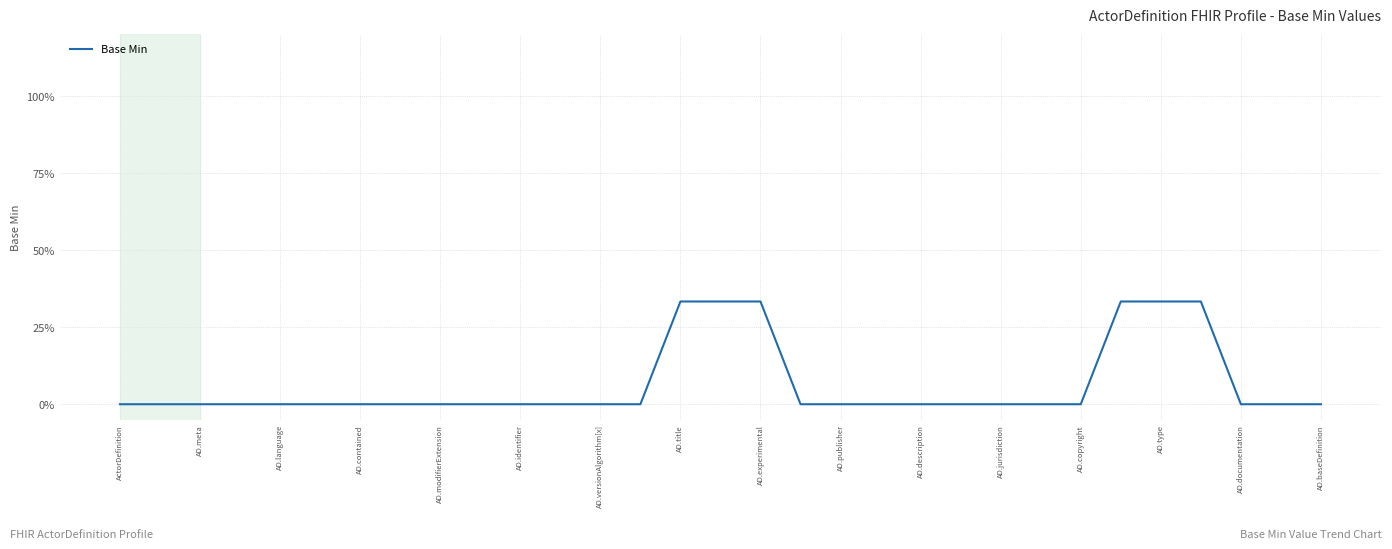

Does the chart have visible grid lines?

Yes